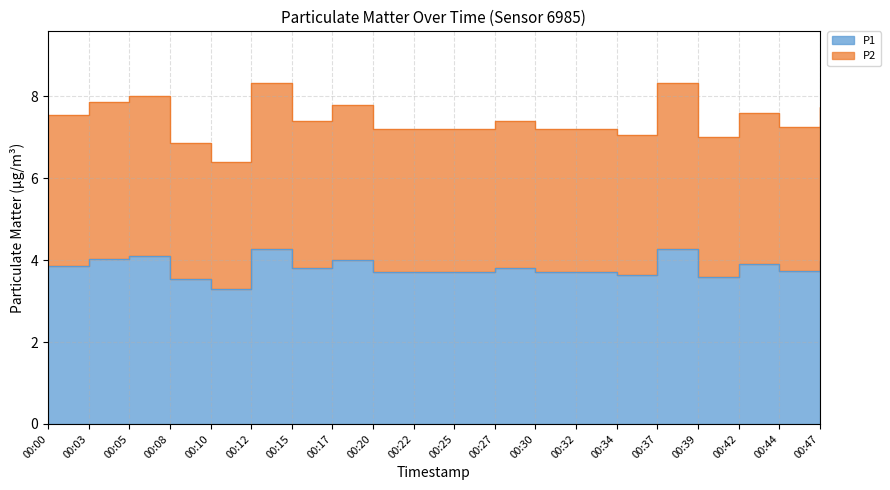

At which category is the sum across all series the highest?

00:12